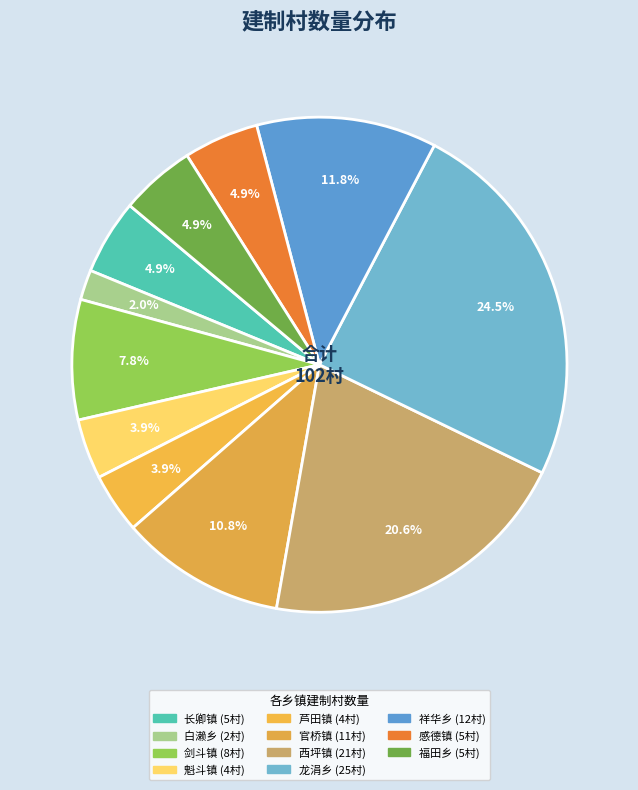

Which category has the smallest portion of the pie?

白濑乡